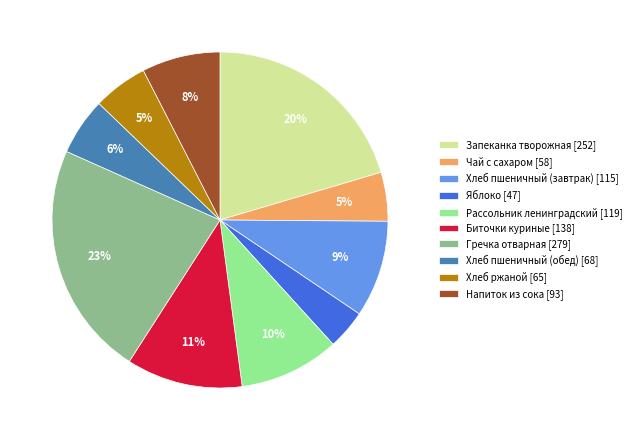

Is the sum of Гречка отварная and Хлеб ржаной greater than half?

No